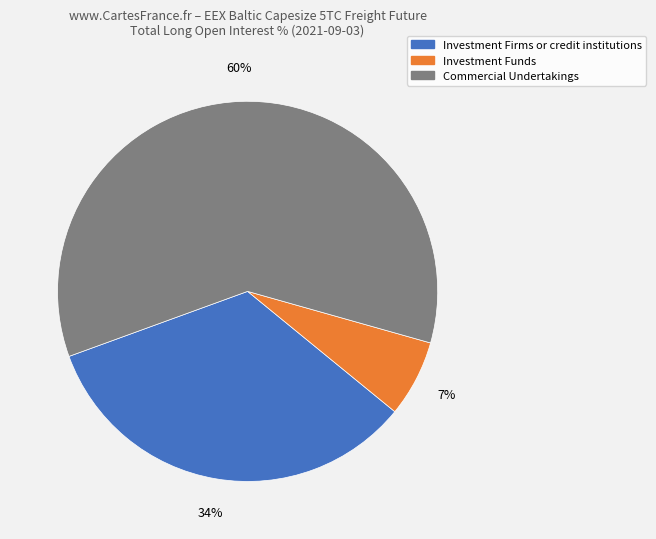

To the nearest percent, what is the average slice percentage?

33%